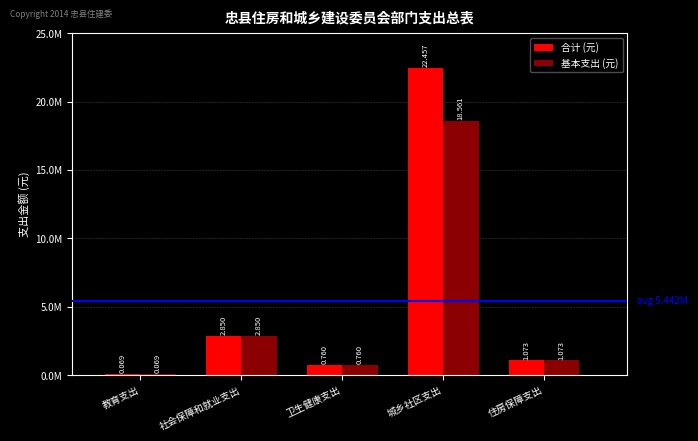

What is the label of the 2nd bar from the right?

城乡社区支出